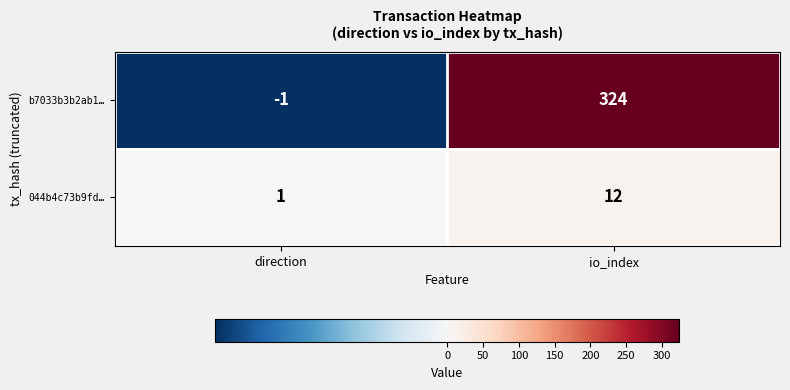

What is the difference between the maximum and minimum values in the b7033b3b2ab1… series?

325